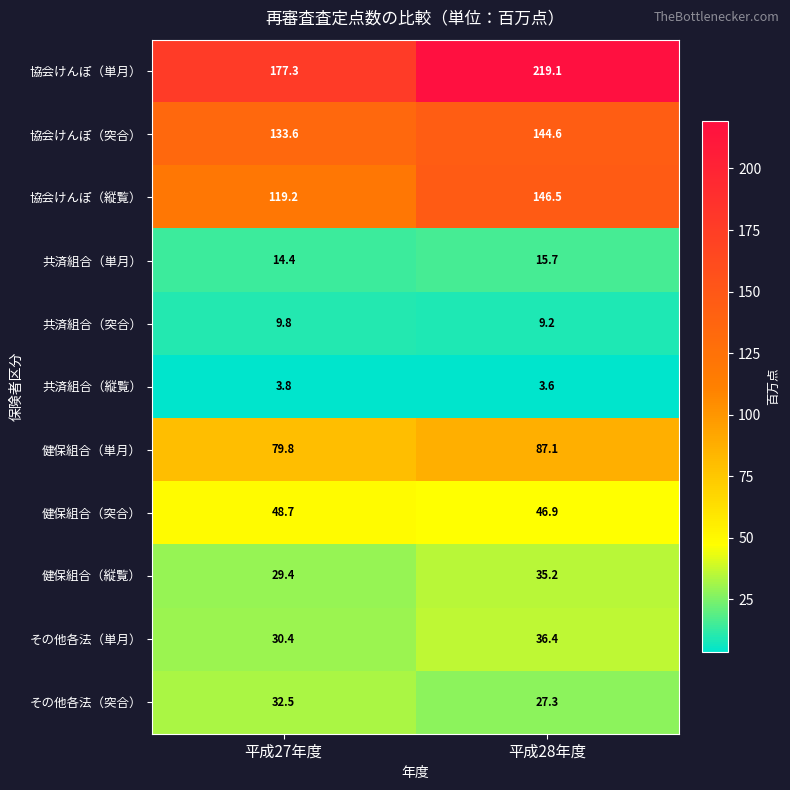

What is the lowest value of the 健保組合（縦覧） series?

29.4